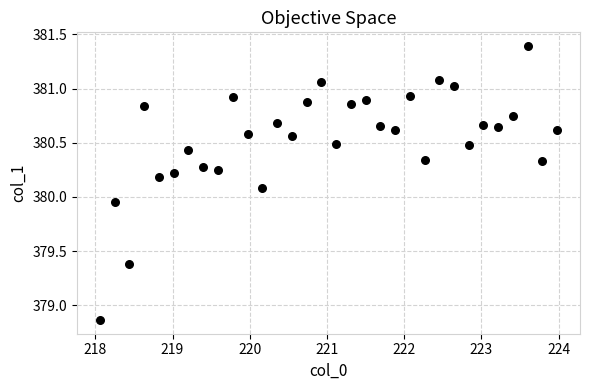

What is the range of X values (max minus min)?

5.9